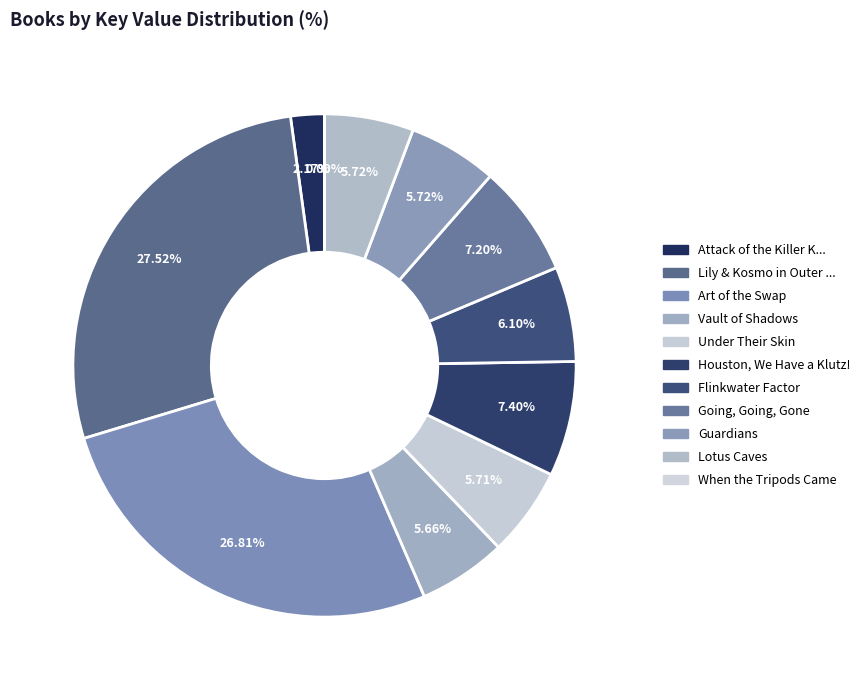

How many slices are in this pie chart?

11